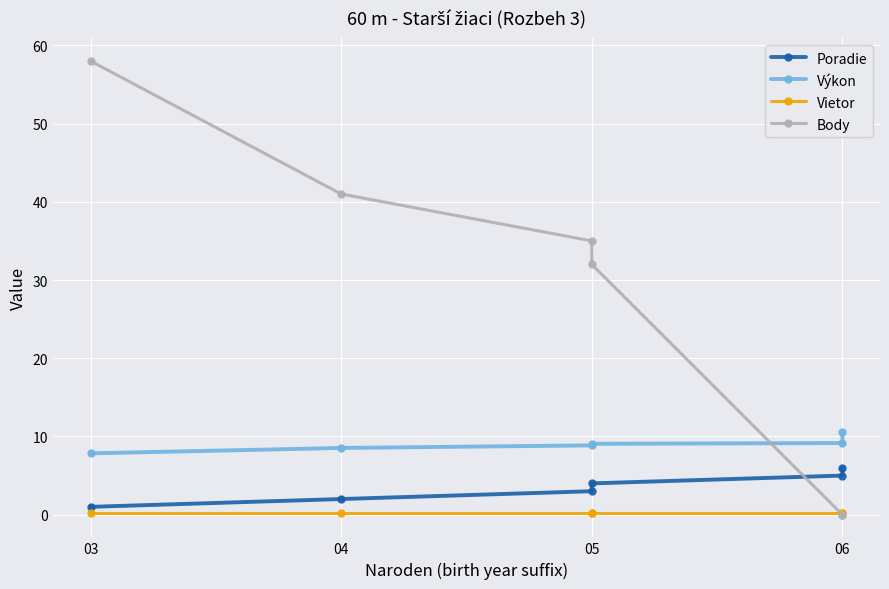

At how many categories does at least one series exceed 34?

3